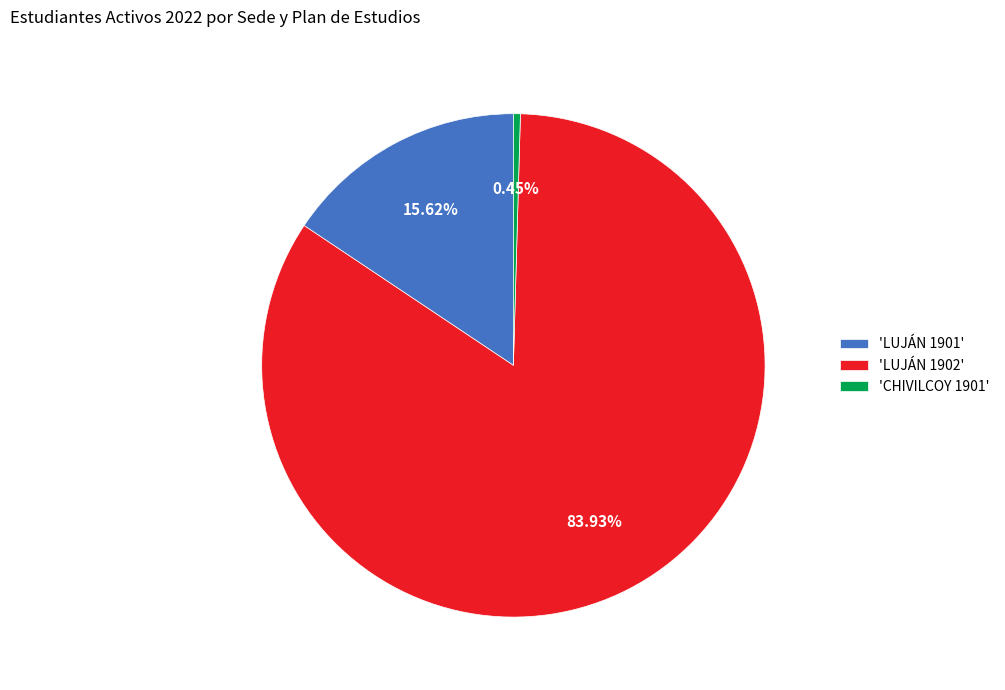

Between 'LUJÁN 1901' and 'CHIVILCOY 1901', which is larger?

'LUJÁN 1901'